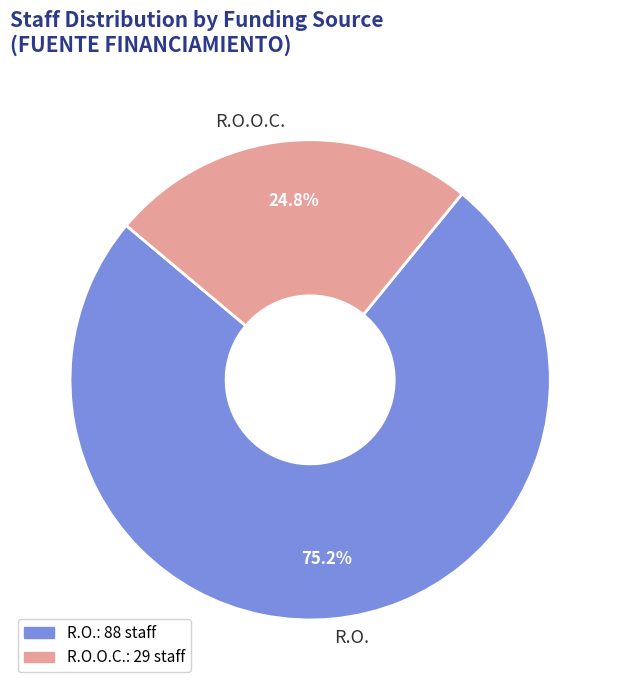

What percentage is NOT represented by R.O.O.C.?

75.2%